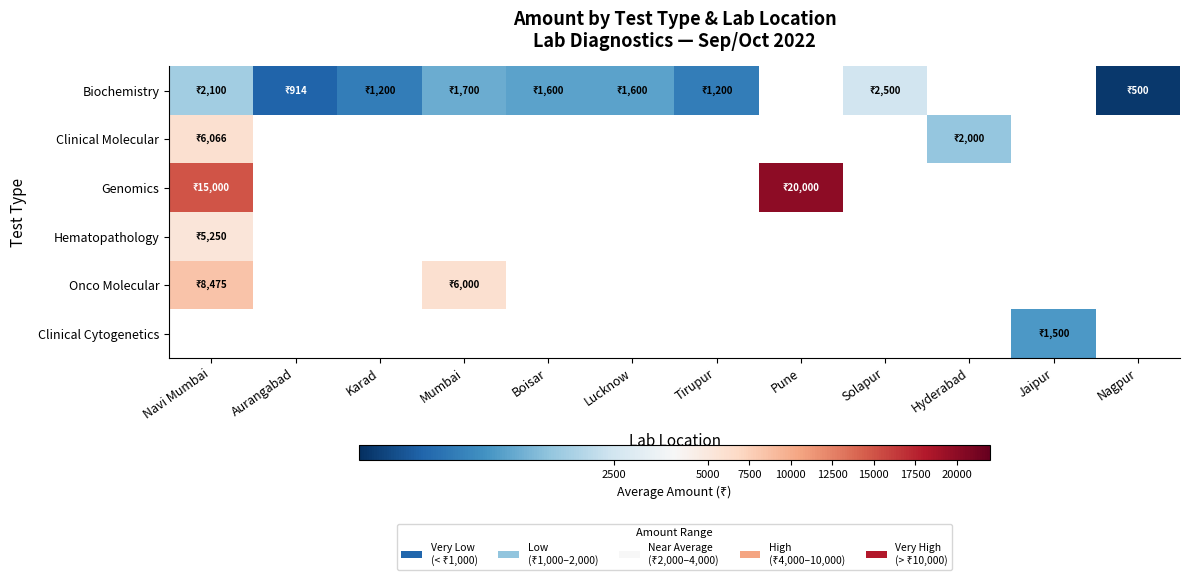

At which label does Biochemistry first exceed 1700?

Navi Mumbai